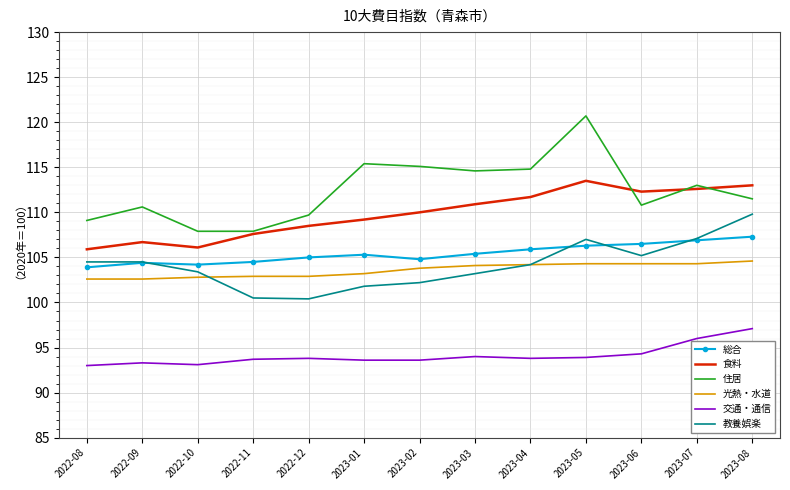

At which category is the sum across all series the highest?

2023-05